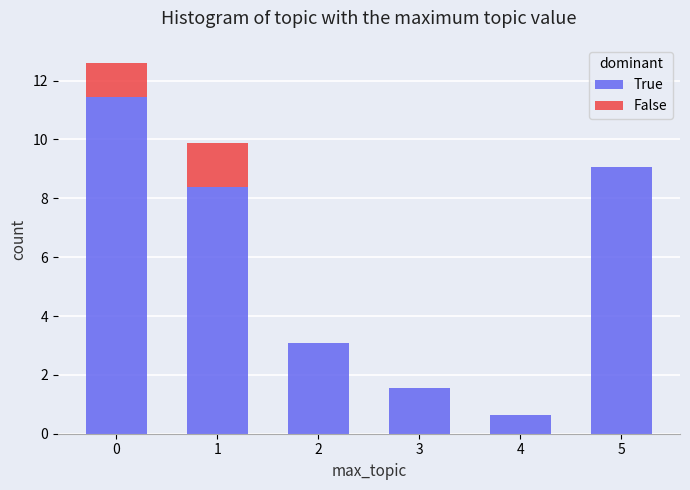

Reading right to left, list the values for the True series.

5=9.1	4=0.6	3=1.5	2=3.1	1=8.4	0=11.4